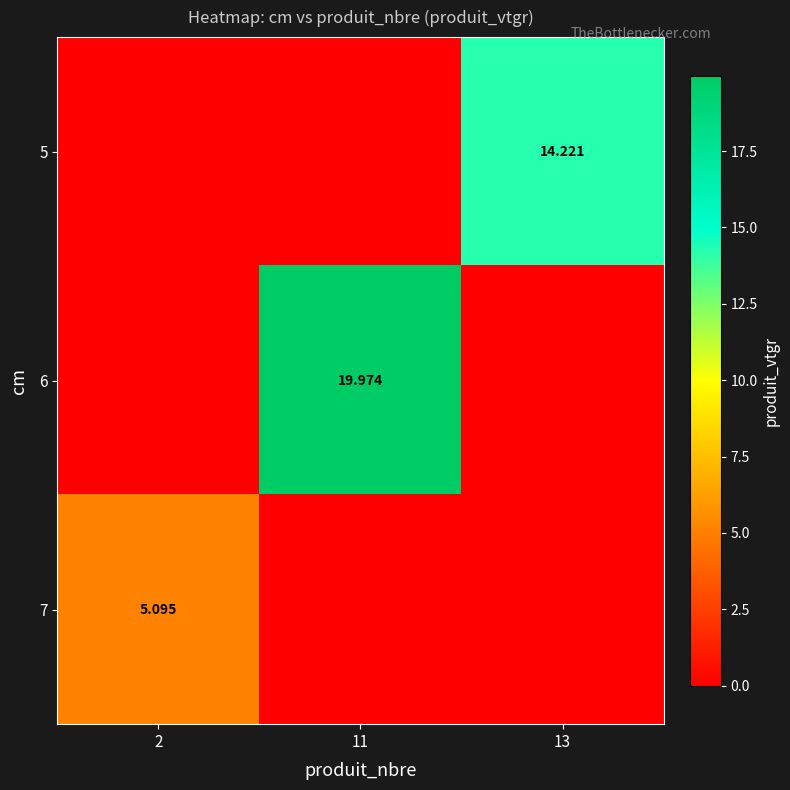

Is the value of 6 at 11 greater than the value of 7 at 2?

Yes